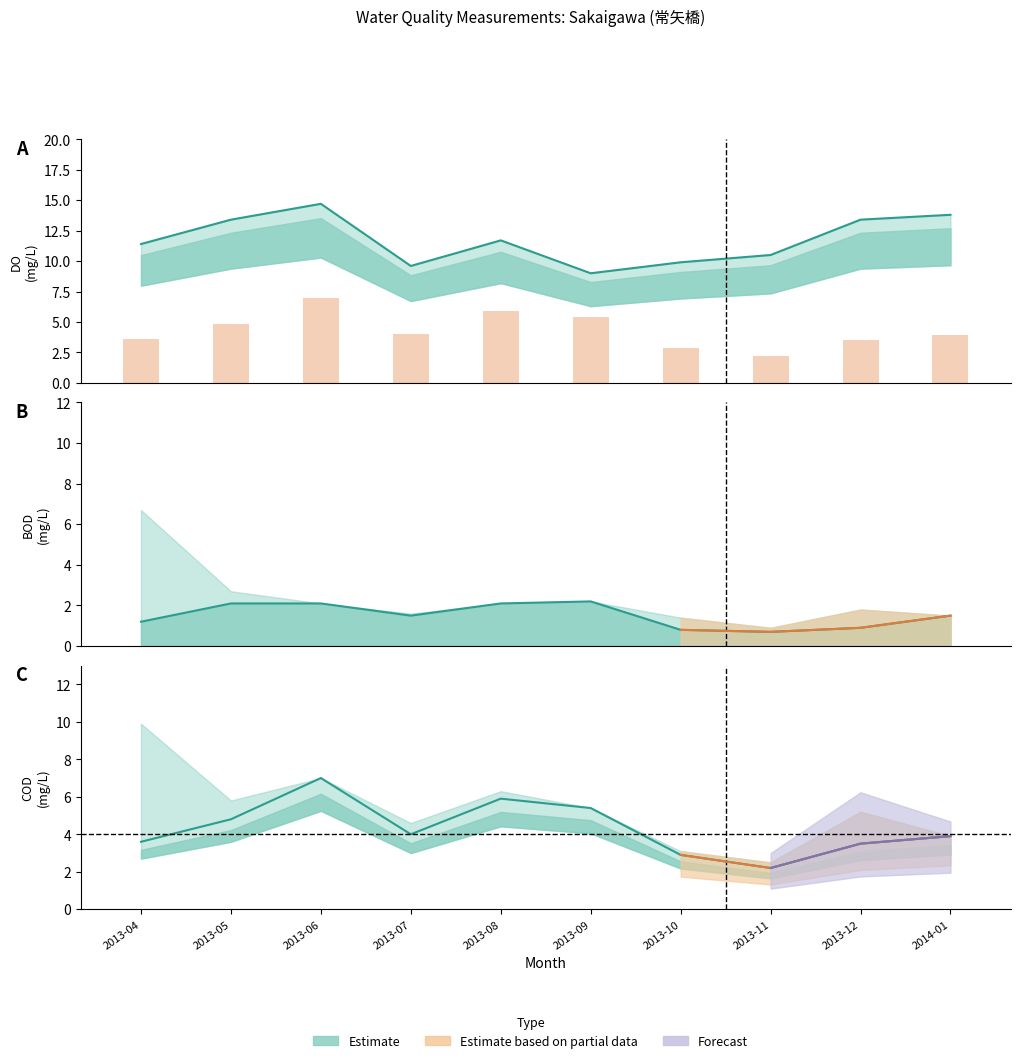

Does the chart contain any negative values?

No